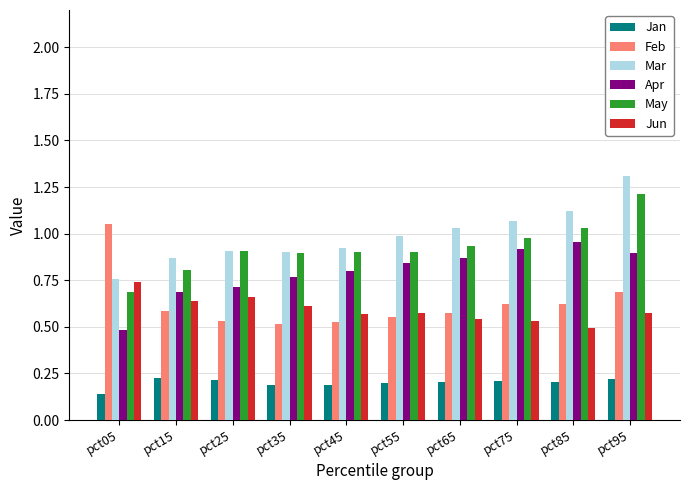

What is the sum of all May values?

9.2